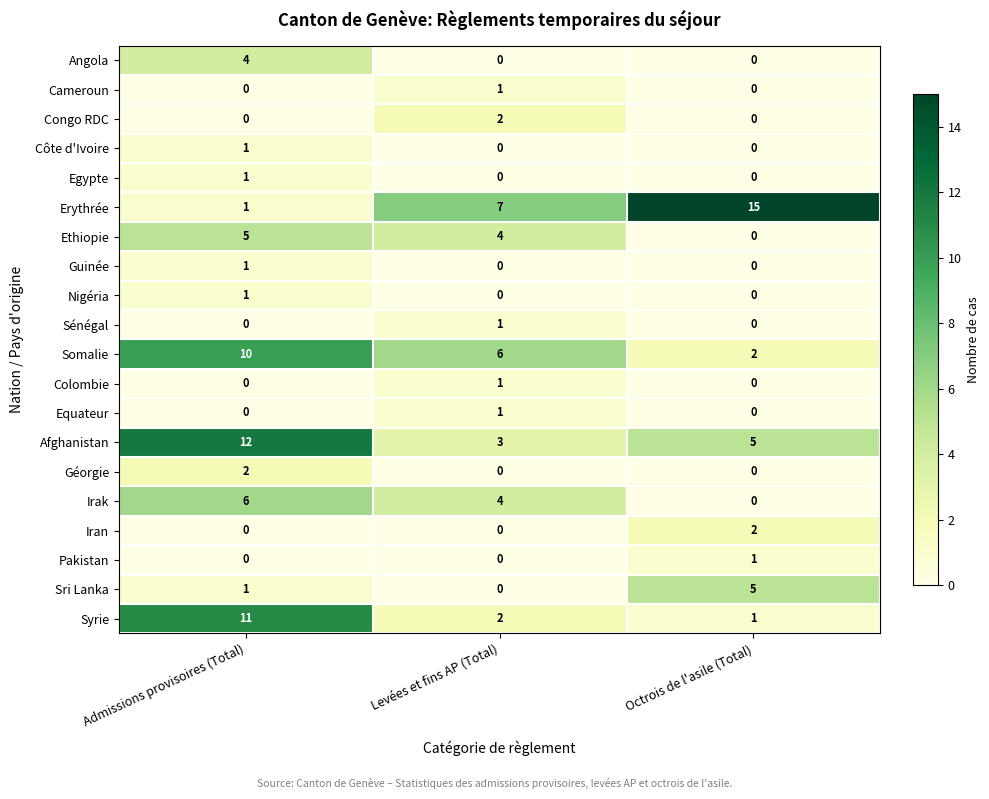

Which label corresponds to the largest value in the chart?

Octrois de l'asile (Total)